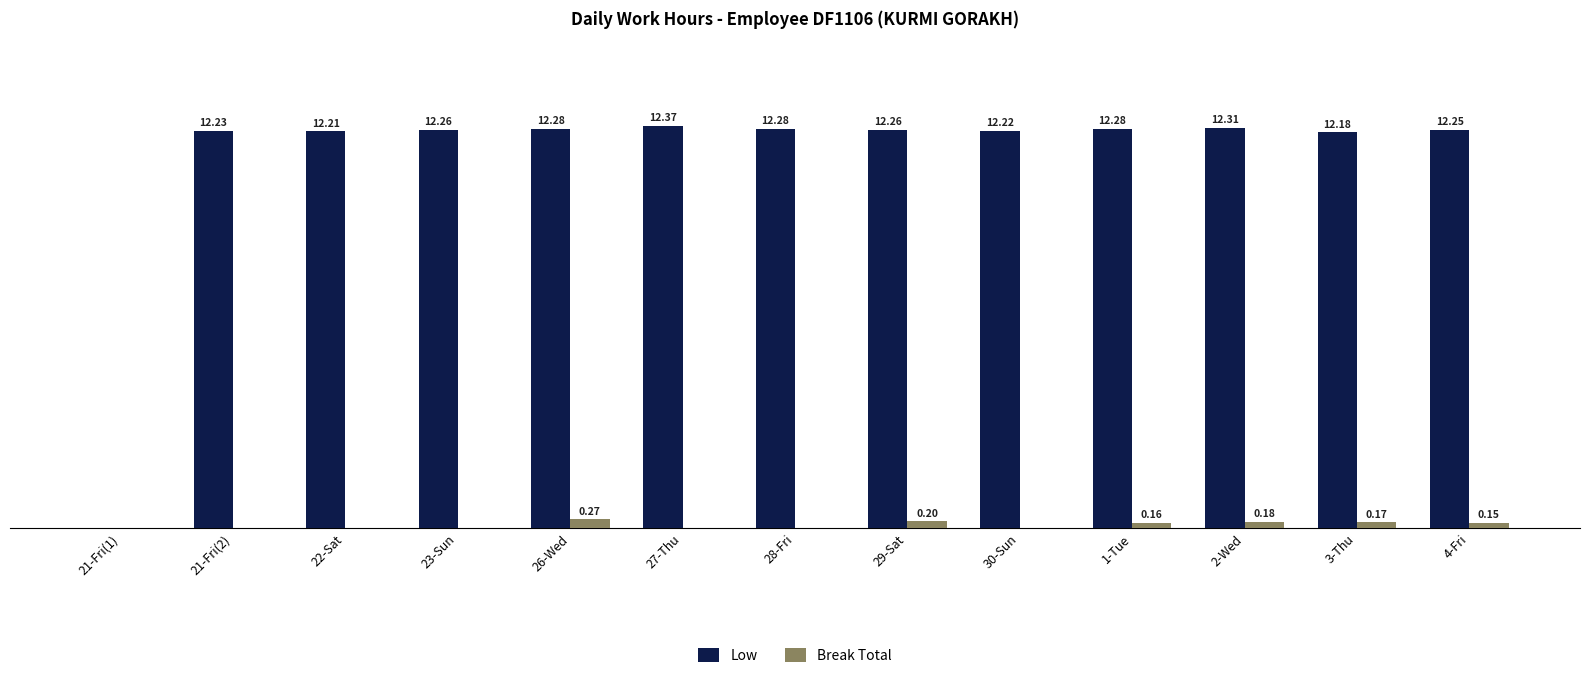

Is the value of Break Total at 2-Wed greater than the value of Low at 28-Fri?

No